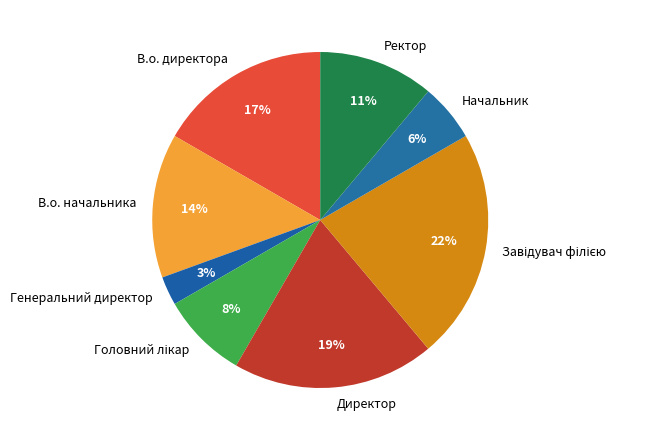

What is the smallest slice in the pie chart?

Генеральний директор